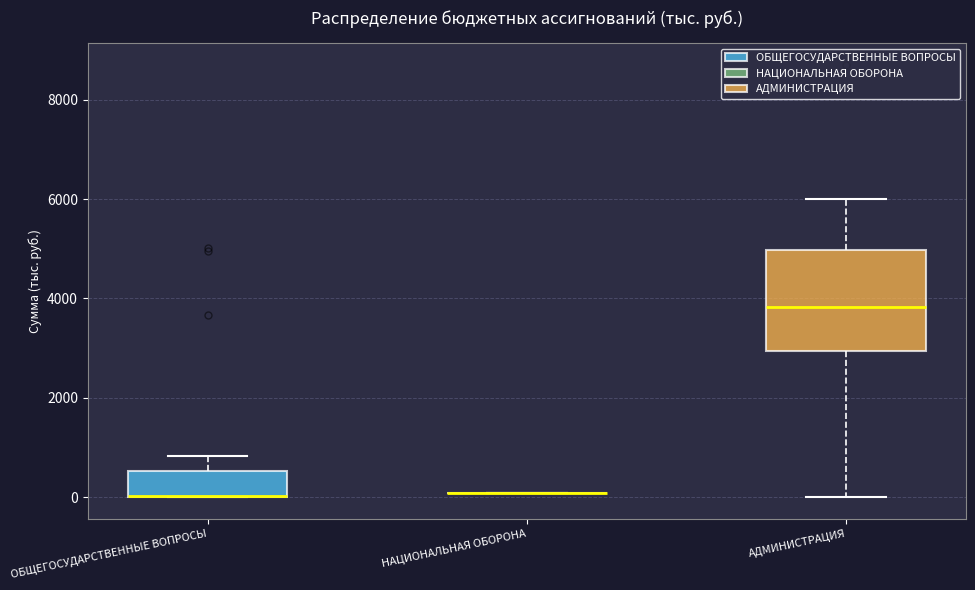

Reading left to right, transcribe this box plot: for each box, give where its median line is, the range the box spans, and where its two whiskers end, as read against the y-axis. The values are not printed on the chart, so give them approximately, as read against the axis.

ОБЩЕГОСУДАРСТВЕННЫЕ ВОПРОСЫ: median 0 (drawn on the box's lower edge), box 0 to 600, whiskers 0 to 800
НАЦИОНАЛЬНАЯ ОБОРОНА: box collapsed to a line at 0, whiskers 0 to 0
АДМИНИСТРАЦИЯ: median 3800, box 3000 to 5000, whiskers 0 to 6000